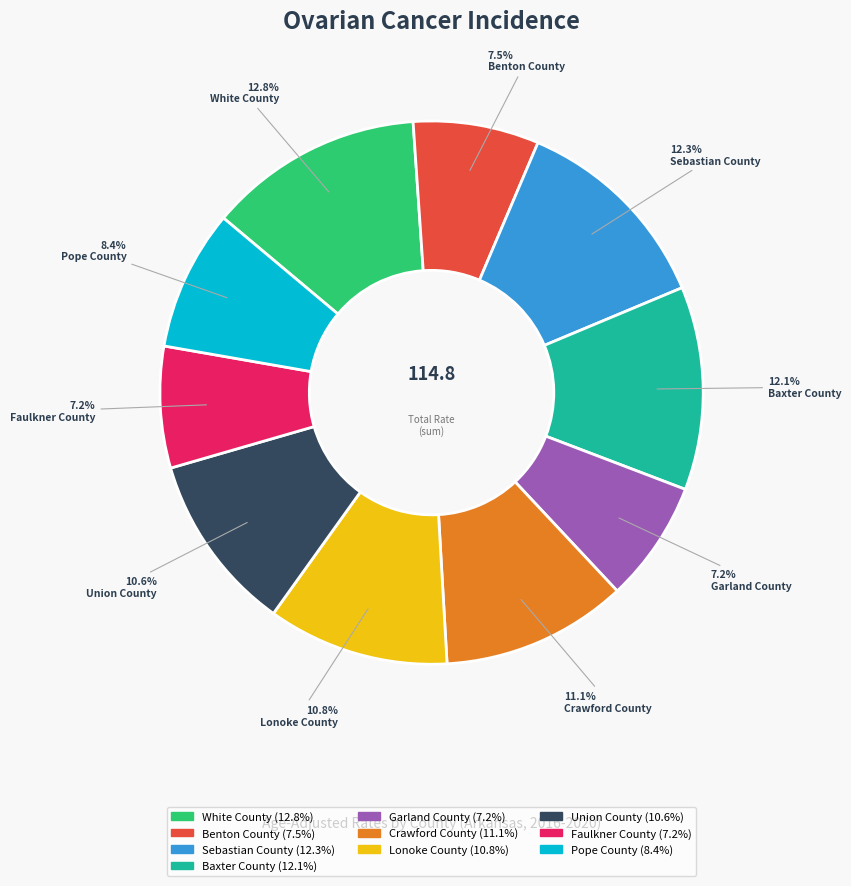

Does Garland County represent more than half of the total?

No